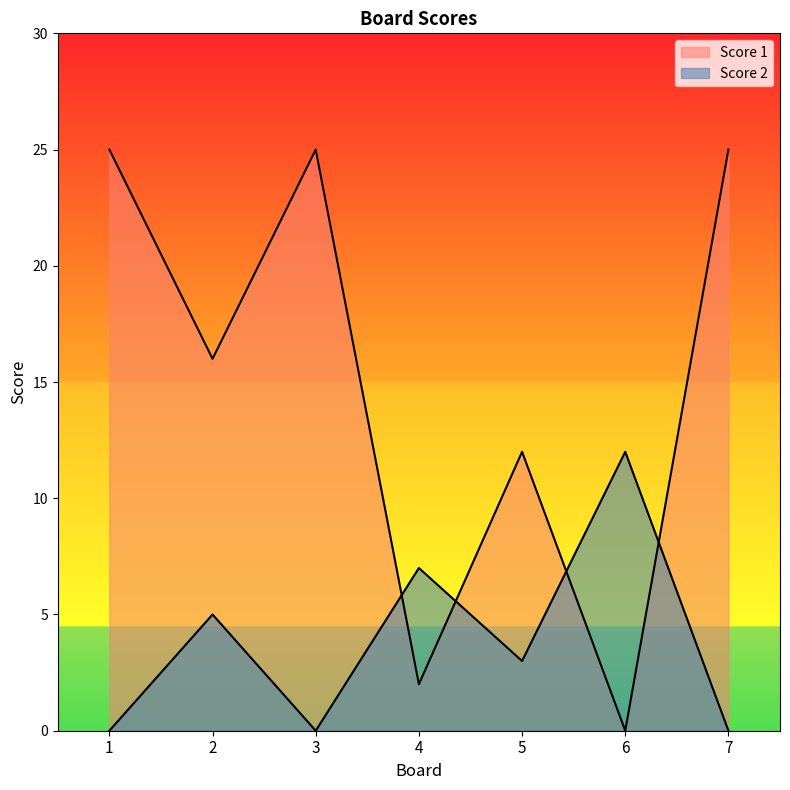

Reading right to left, list all the values displayed in this chart.

Score 1: 7=25	6=0	5=12	4=2	3=25	2=16	1=25
Score 2: 7=0	6=12	5=3	4=7	3=0	2=5	1=0